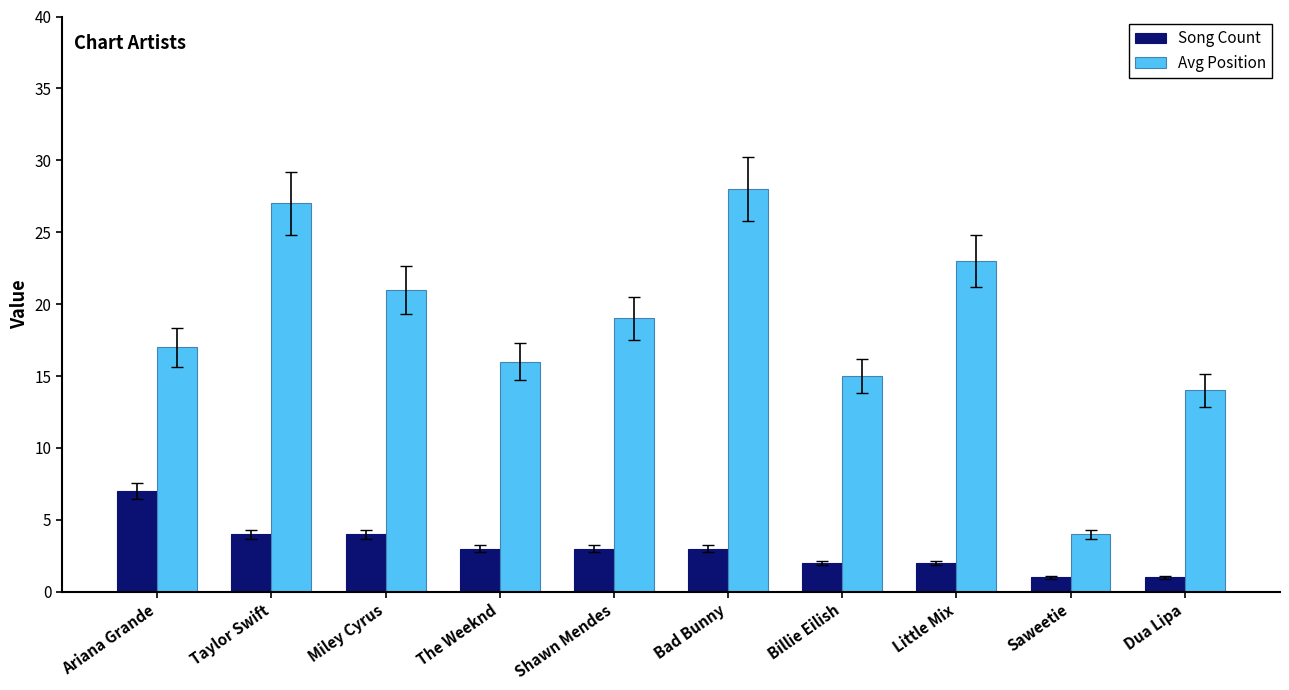

Is it true that Song Count equals 2 at Billie Eilish?

True